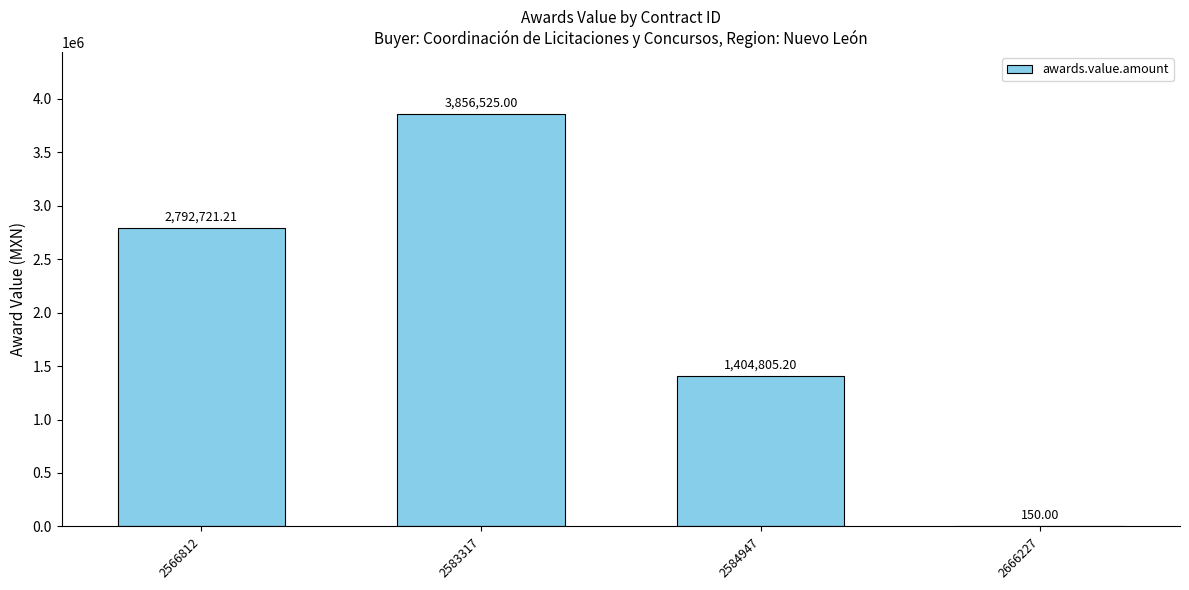

Between 2584947 and 2583317, which is larger?

2583317